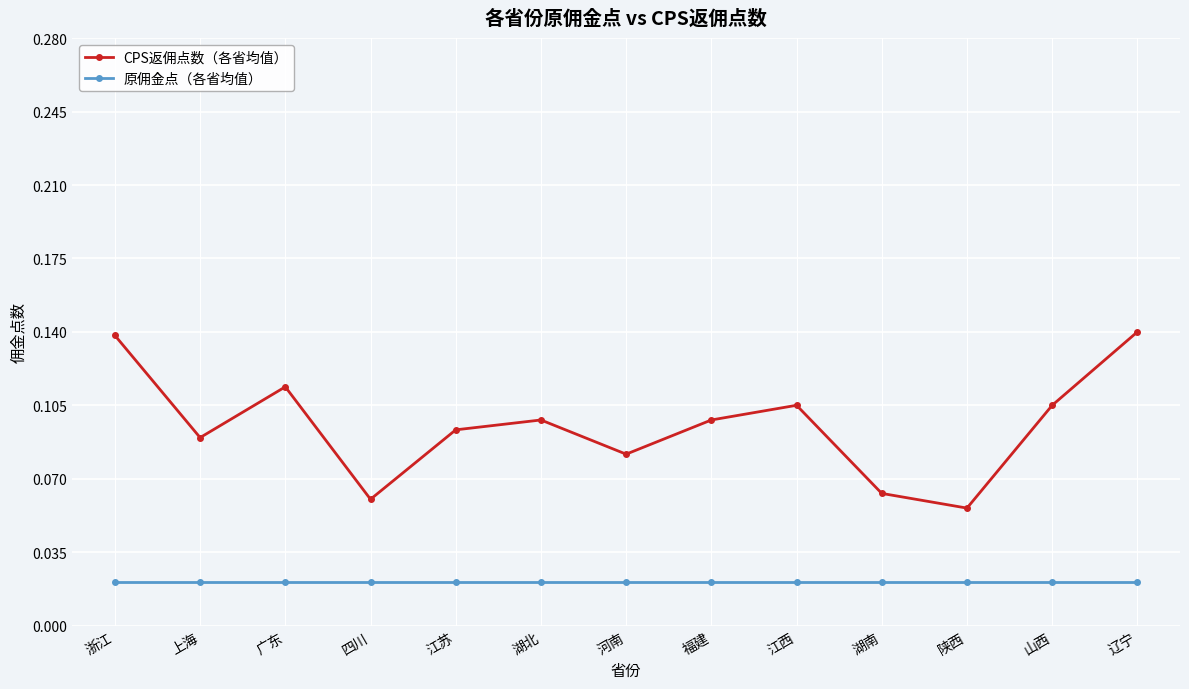

At how many categories does at least one series exceed 0?

13